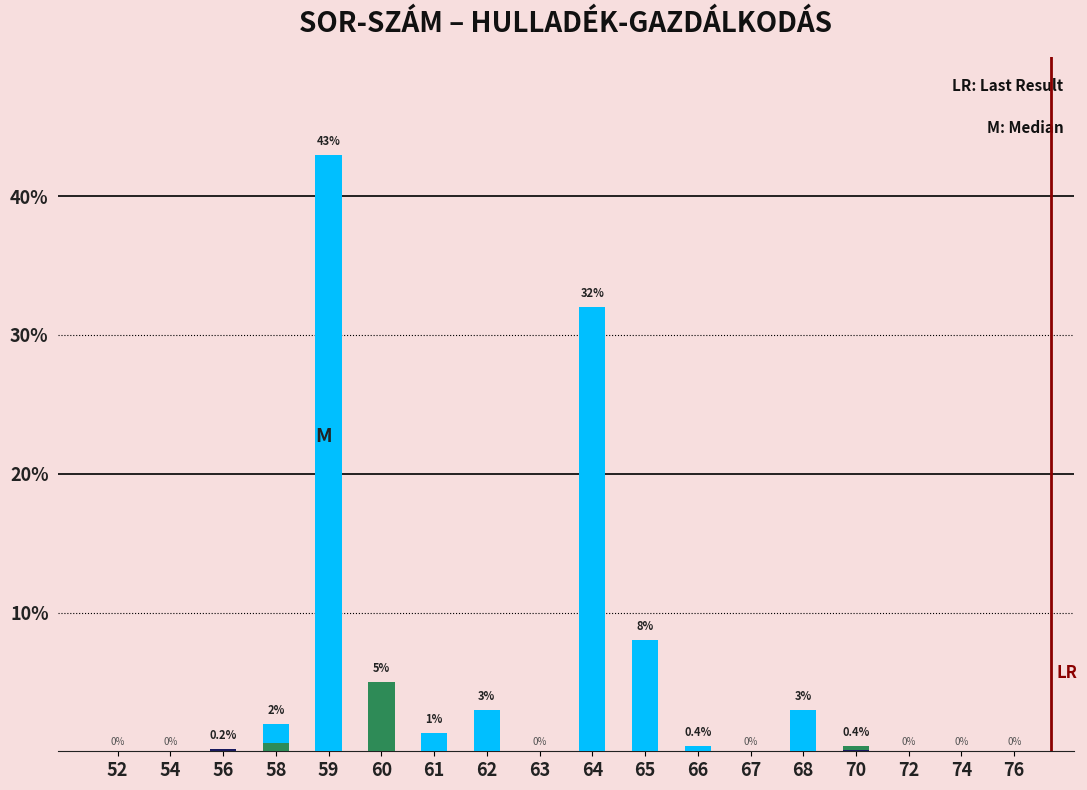

At which label does GYŰJTÉS reach its minimum?

52